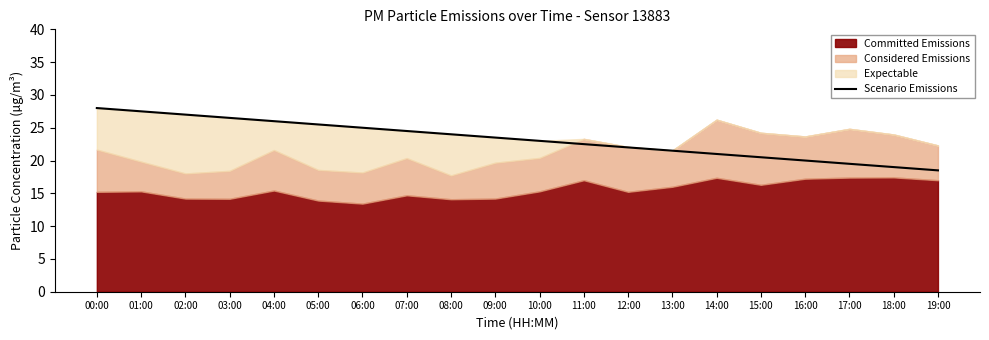

True or false: there are more than 0 points higher than both neighbors.

False